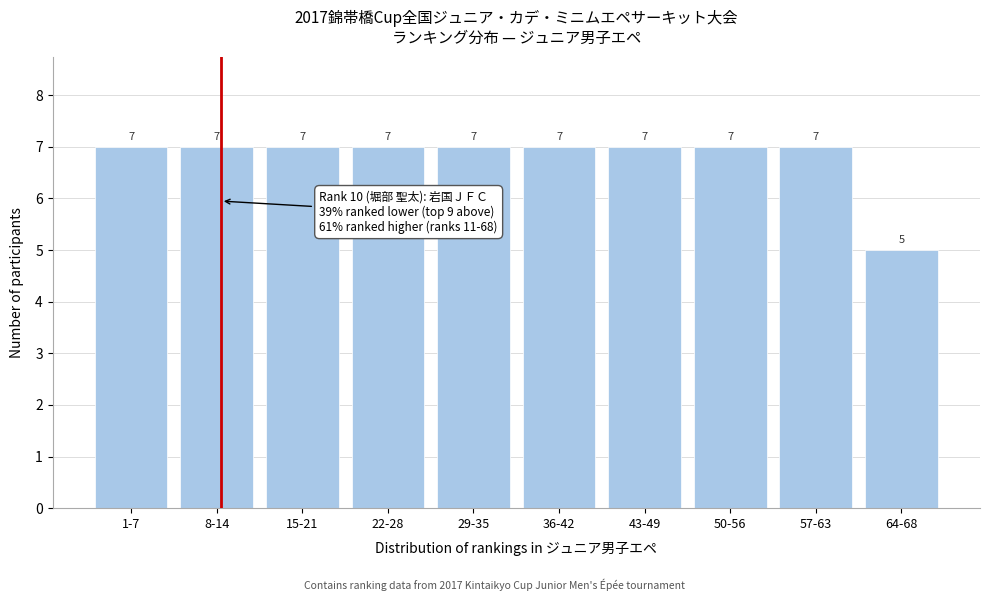

Reading left to right, extract all data points from this chart.

7	7	7	7	7	7	7	7	7	5